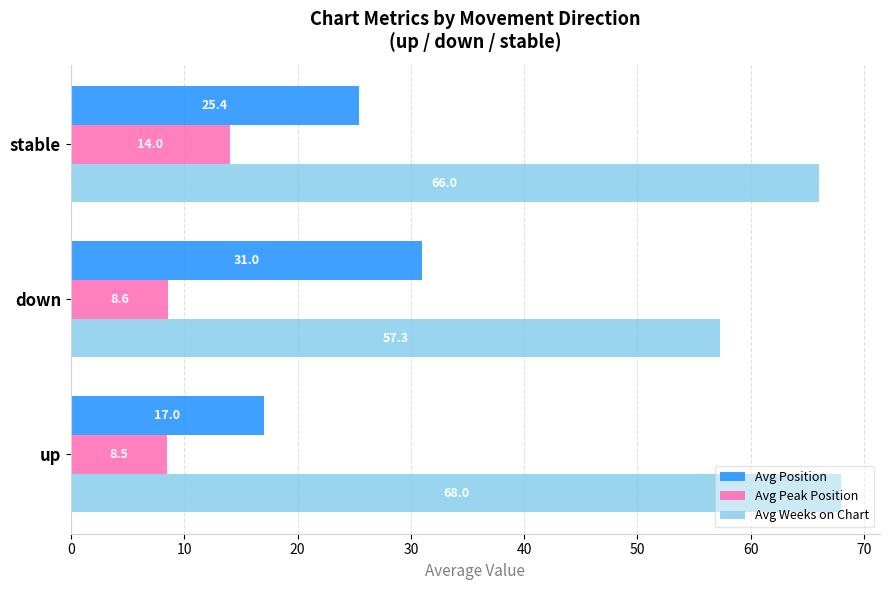

List the series in order of their peak value, lowest first.

Avg Peak Position, Avg Position, Avg Weeks on Chart